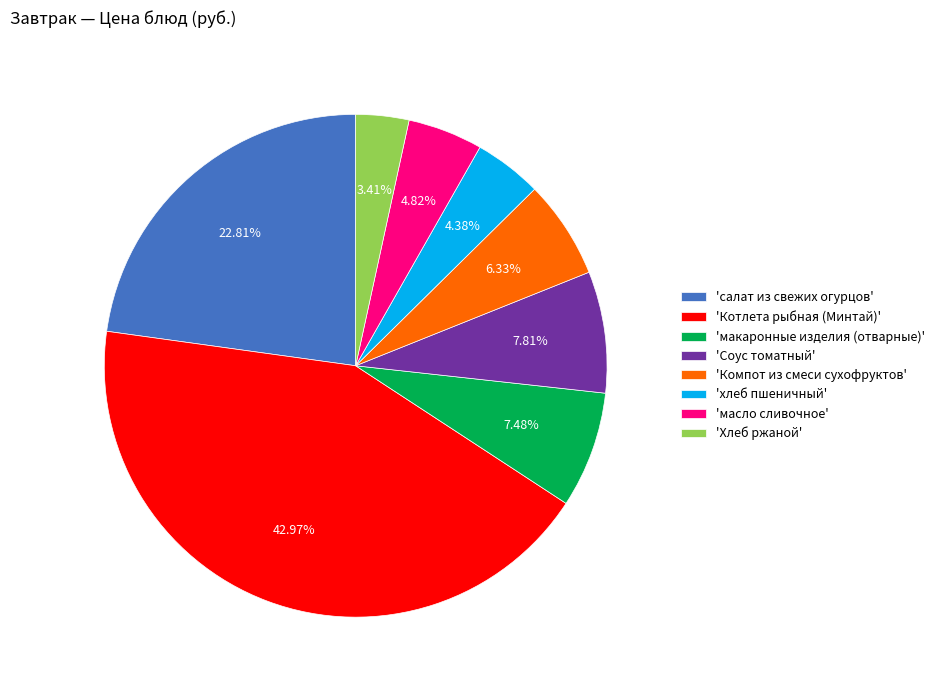

Which has a higher value, 'Компот из смеси сухофруктов' or 'масло сливочное'?

'Компот из смеси сухофруктов'